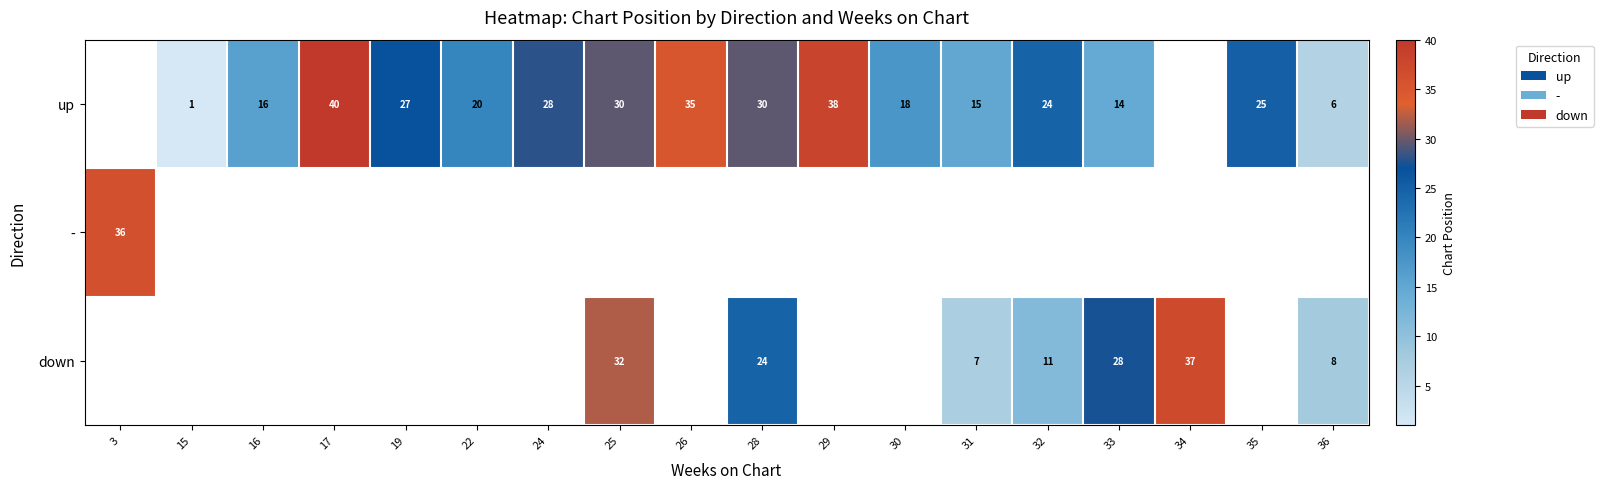

What is the sum of the up values at 29 and 35?

63